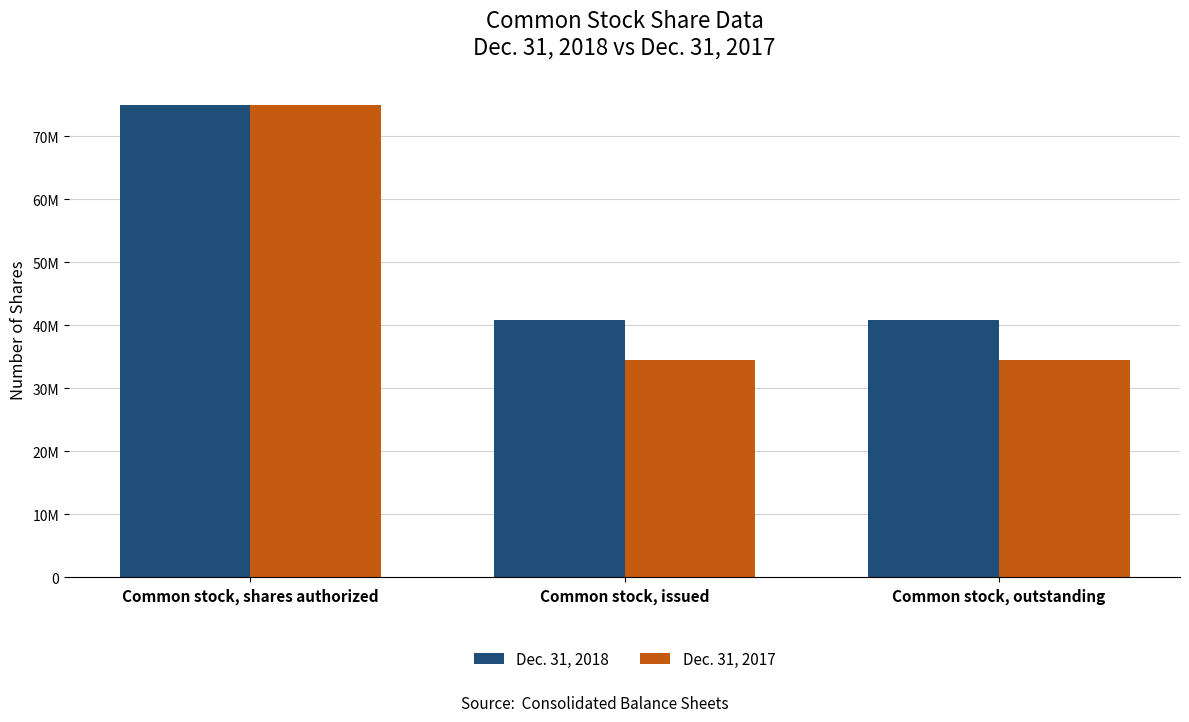

What are all the series names shown in the legend?

Dec. 31, 2018, Dec. 31, 2017